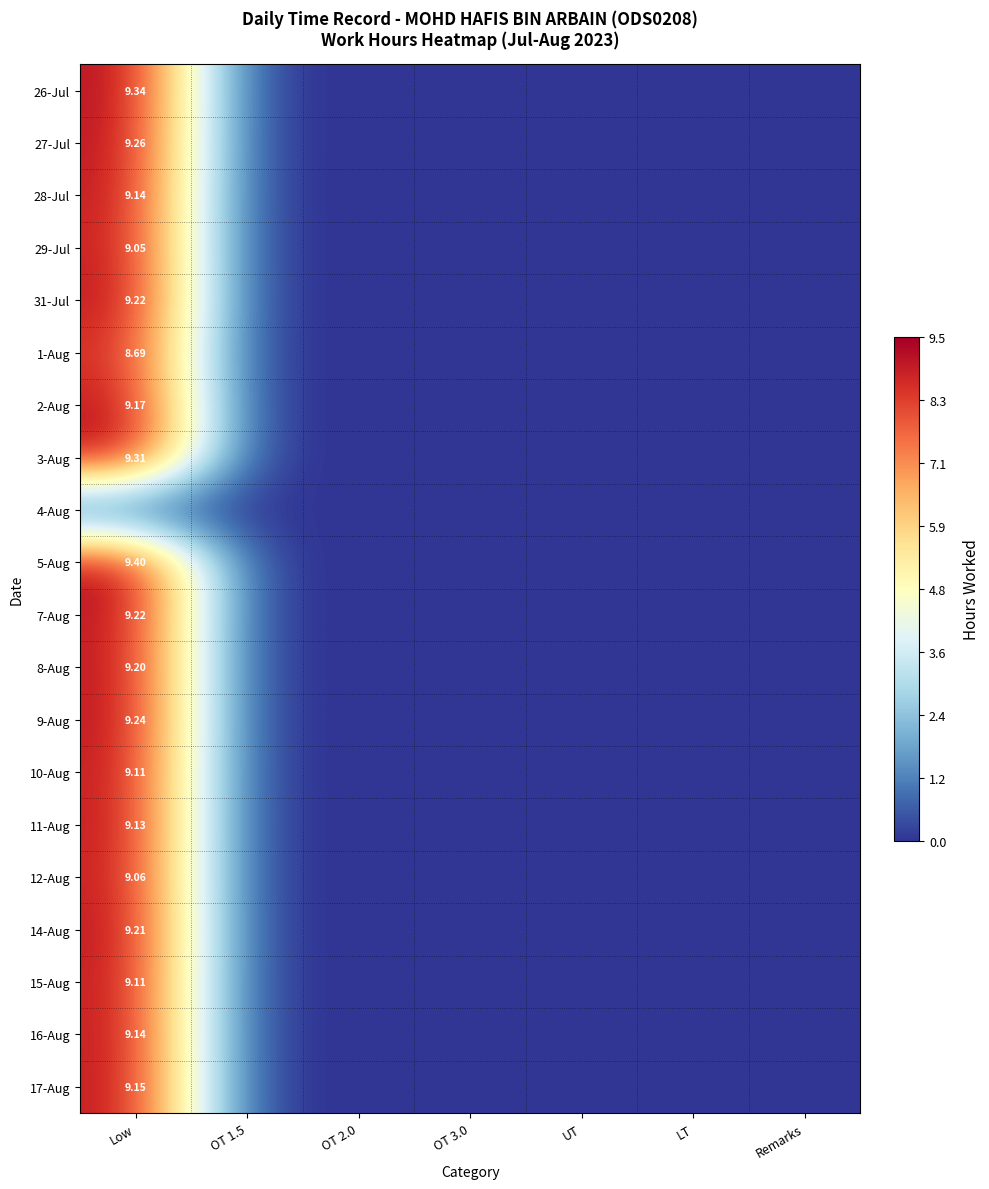

True or false: 27-Jul has a value of 0.0 at OT 3.0.

True